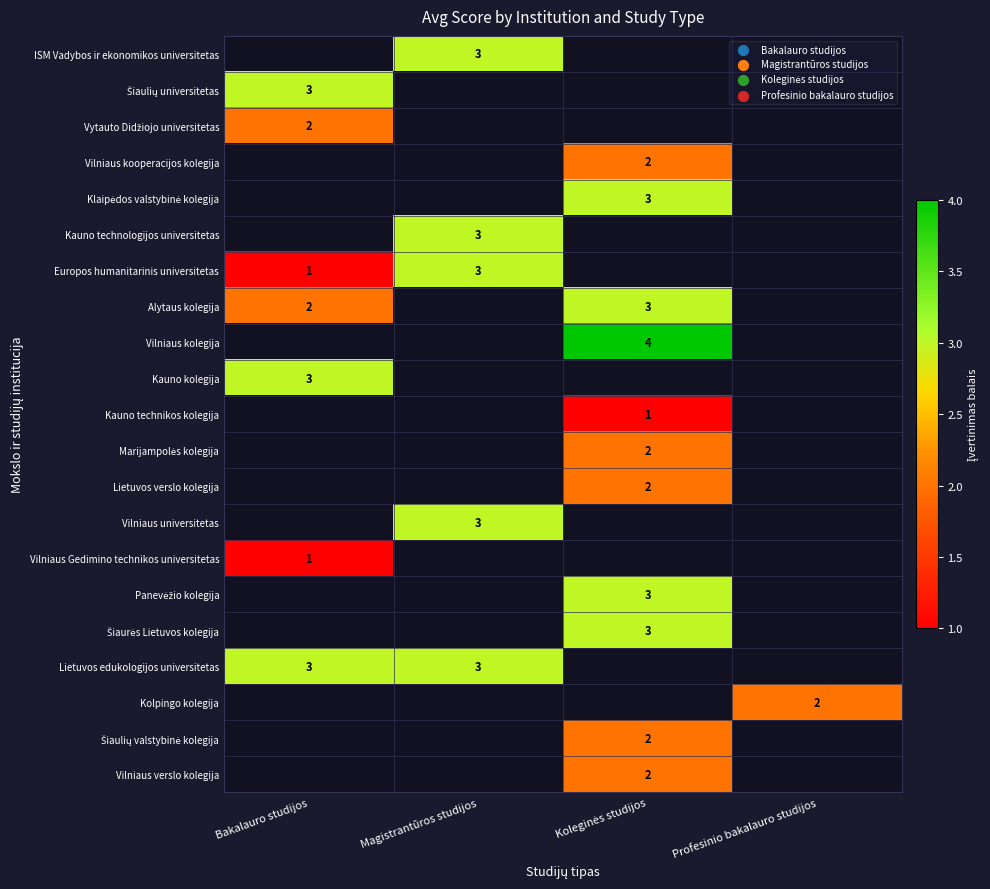

Is it true that Kauno kolegija equals 3 at Bakalauro studijos?

True